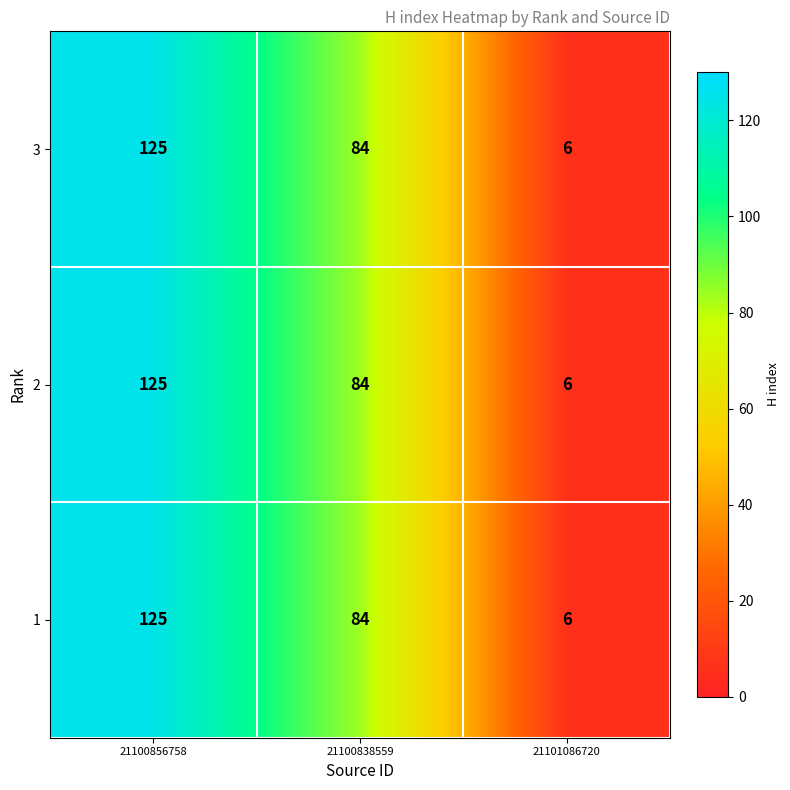

At which category does the chart reach its peak across all series?

21100856758